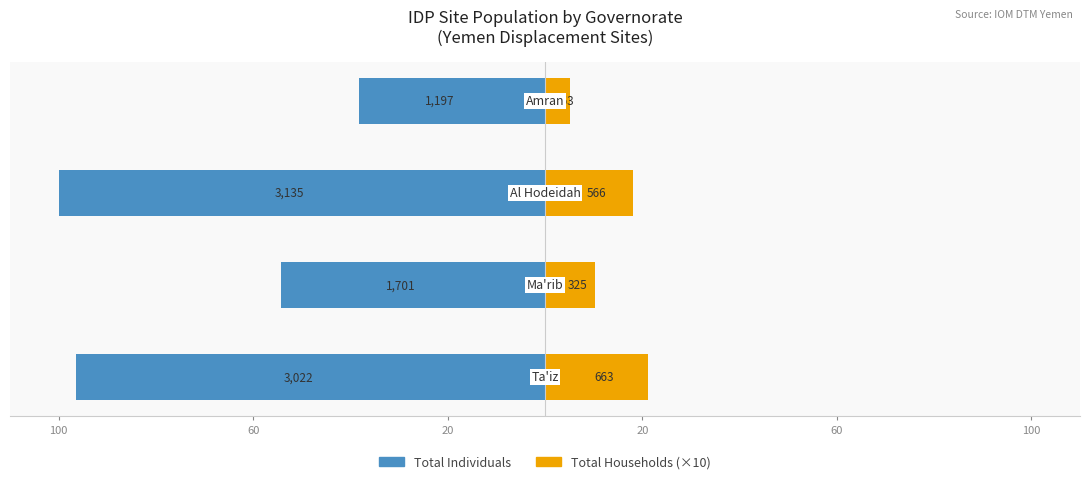

What is the value of the Total Households (×10) bar at the 3rd from the left?

18.1